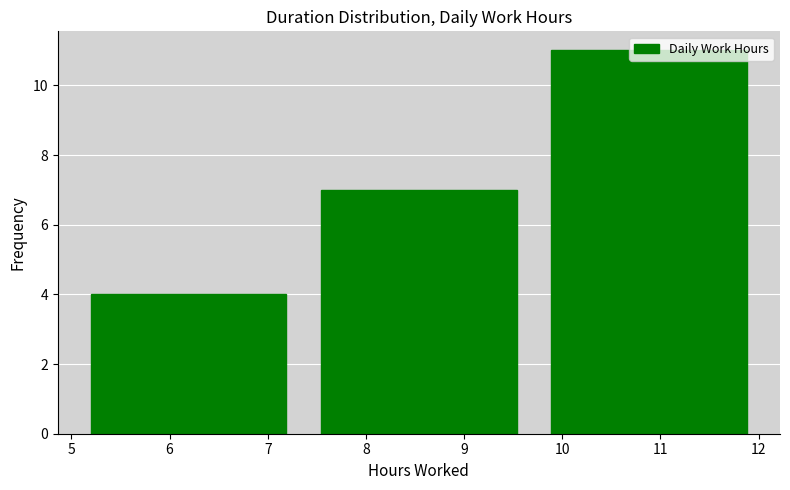

What is the height of the bar covering 9.7 to 12.1 on the x-axis? Neither the bar edges nor the heights are printed on the chart, so give them approximately, as read against the axes.

11